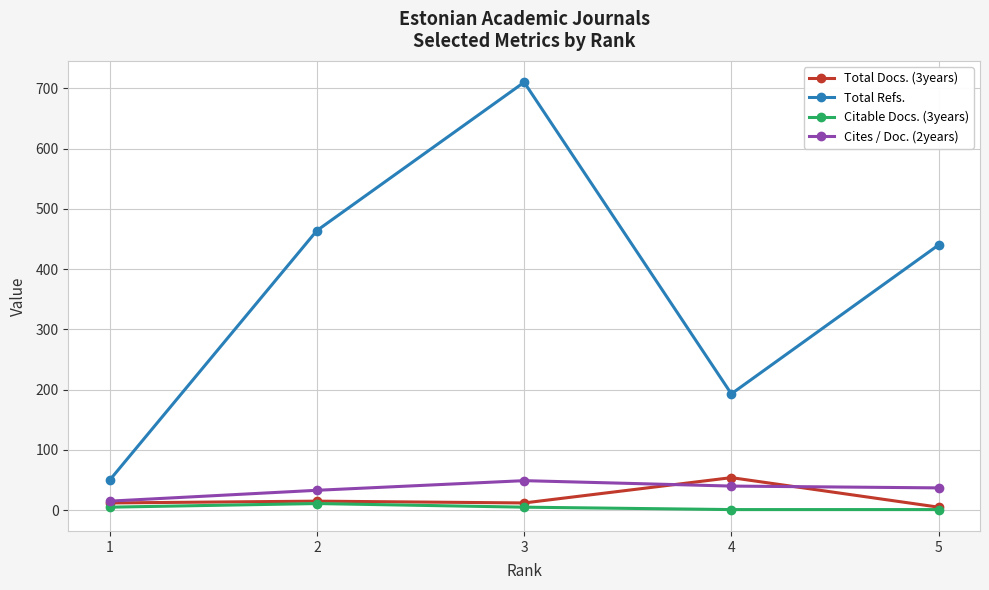

At which category is the sum across all series the highest?

3